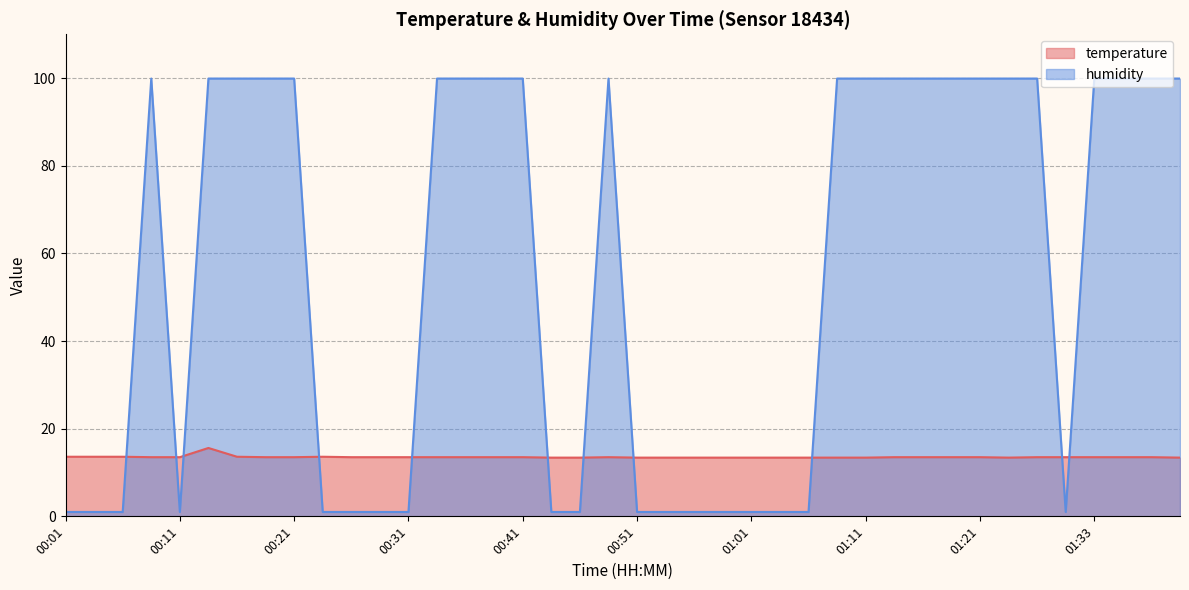

List the series in order of their peak value, highest first.

humidity, temperature